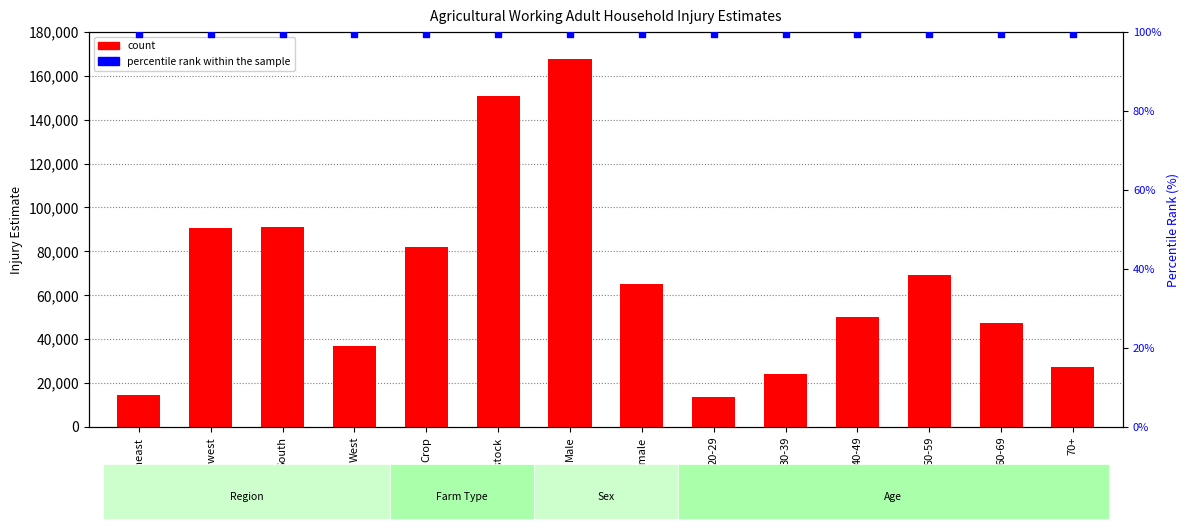

What are all the series names shown in the legend?

count, percentile rank within the sample